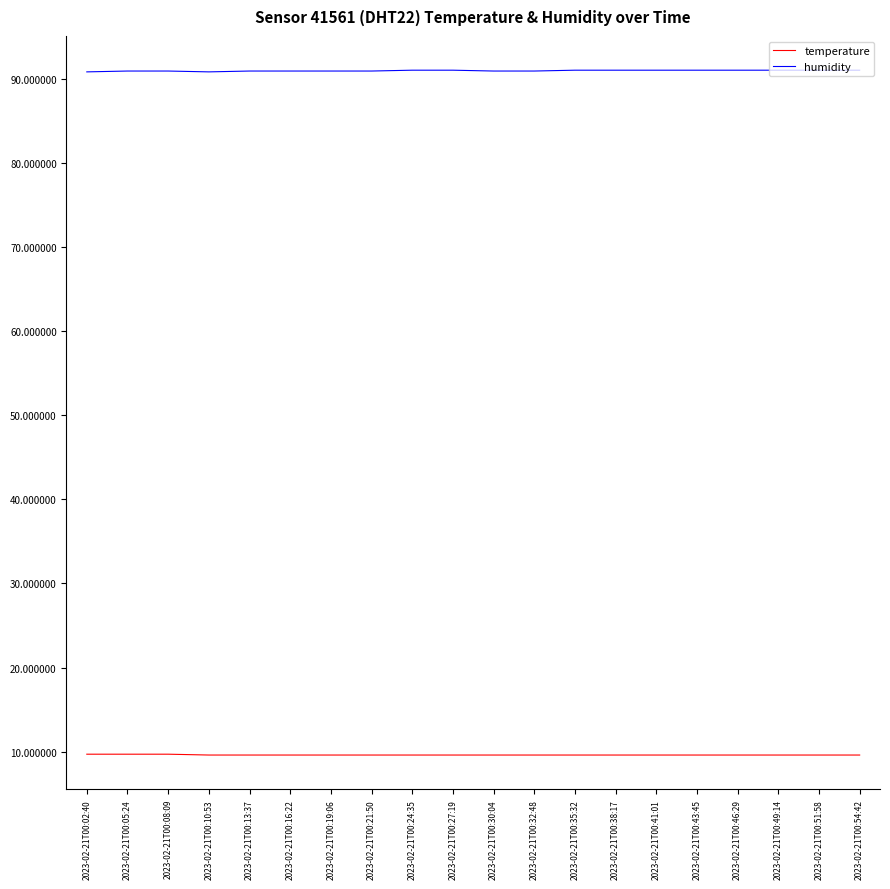

The value of temperature at 2023-02-21T00:43:45 is 9.6. True or false?

True